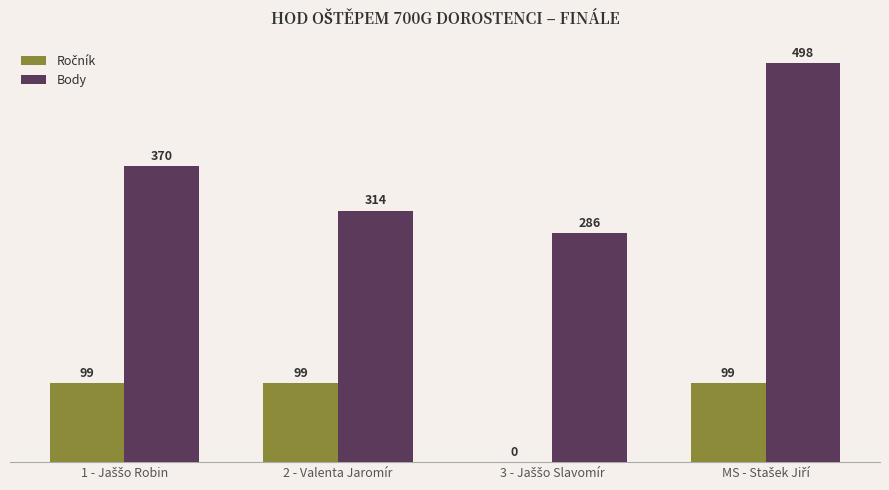

What is the sum of all Body values?

1468